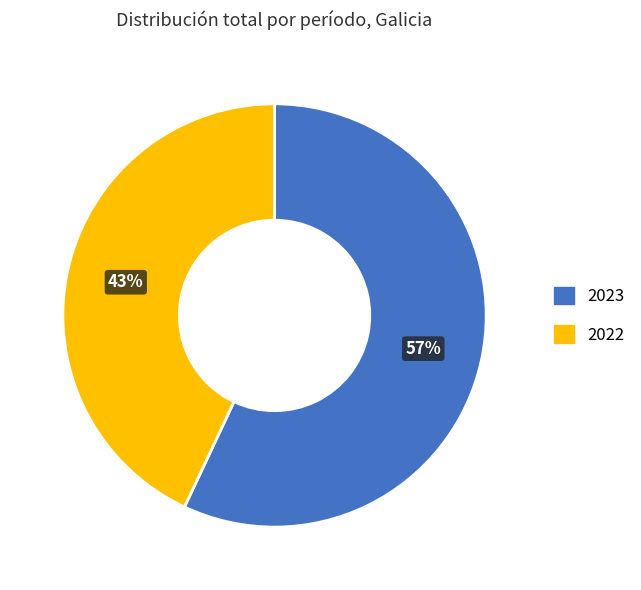

To the nearest percent, what portion does 2023 represent?

57%